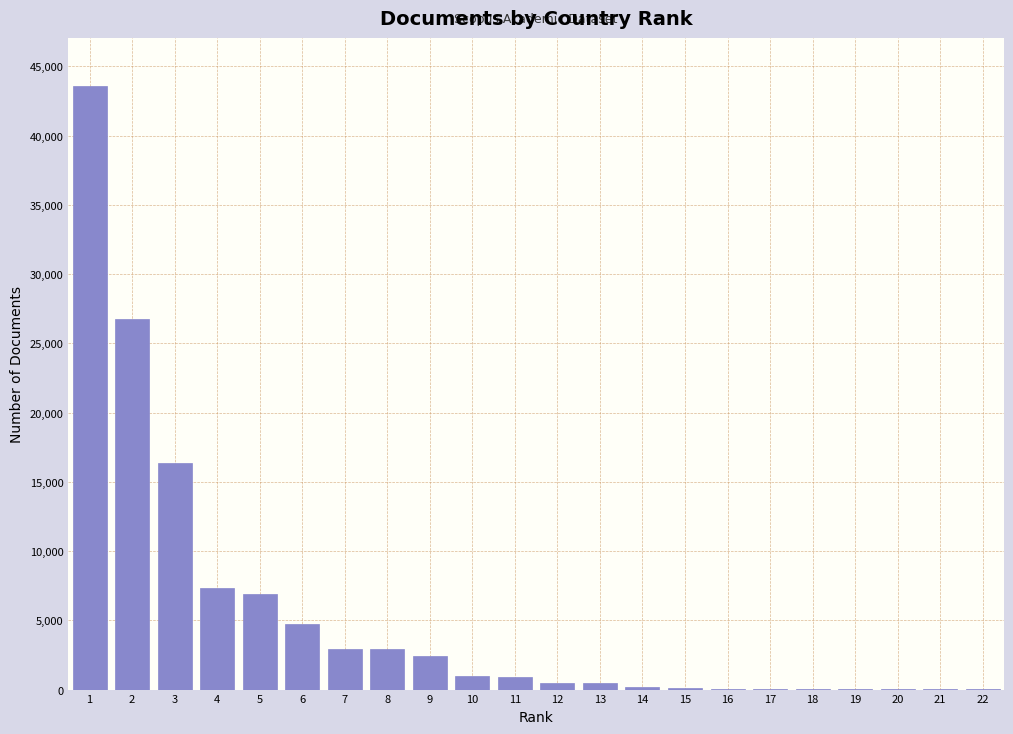

What is the change in value from 3 to 5?

-9472